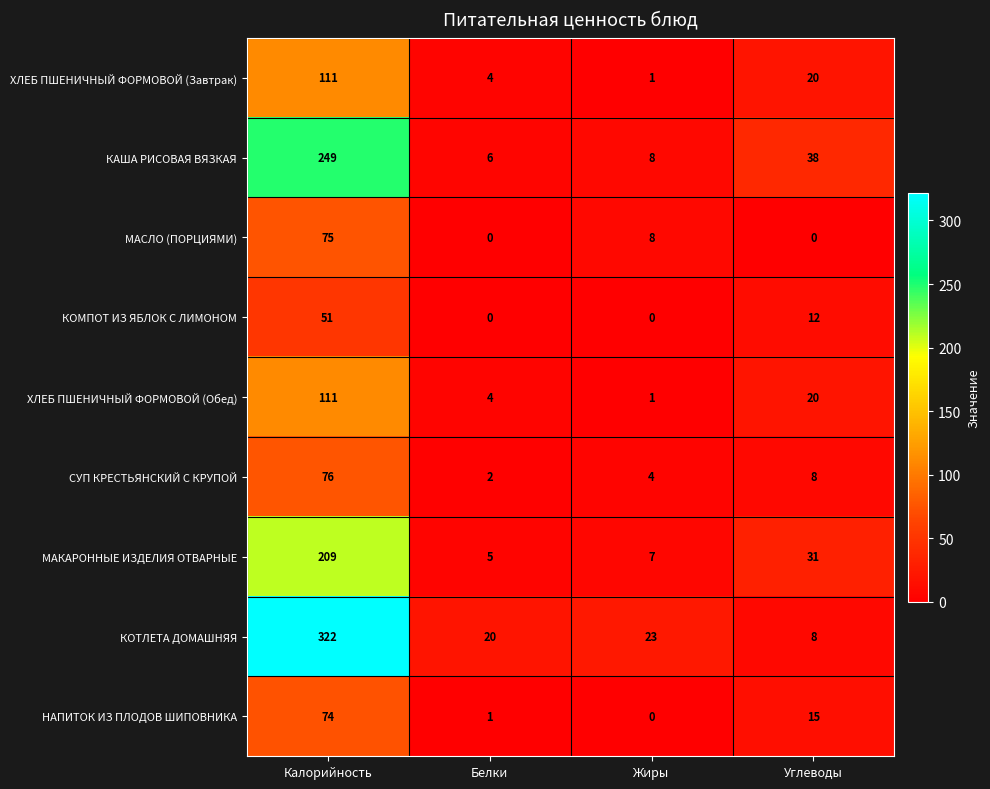

The ХЛЕБ ПШЕНИЧНЫЙ ФОРМОВОЙ (Обед) series shows 2 at Жиры. True or false?

False